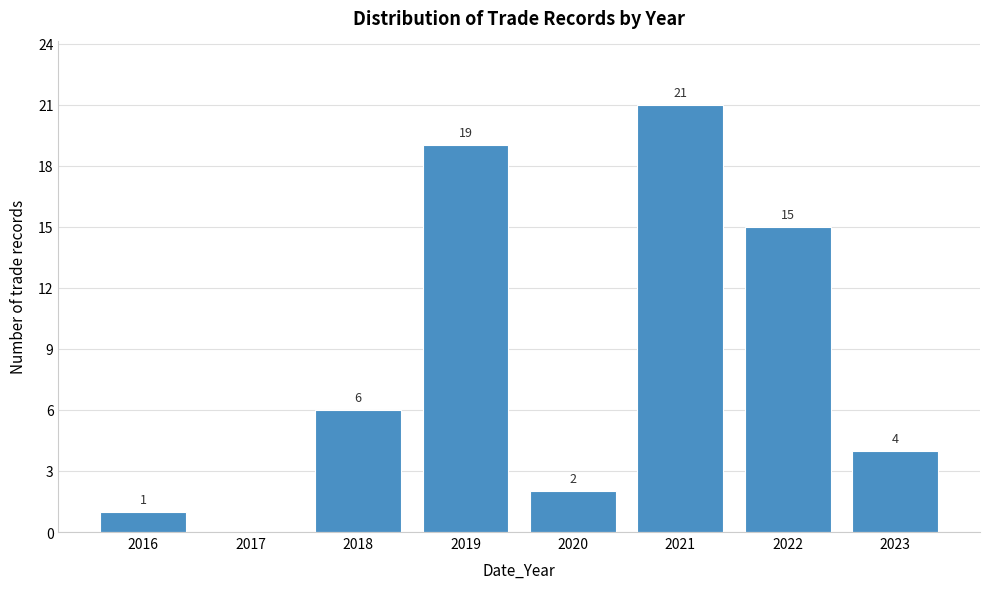

Reading left to right, list all the values displayed in this chart.

2016=1	2017=0	2018=6	2019=19	2020=2	2021=21	2022=15	2023=4